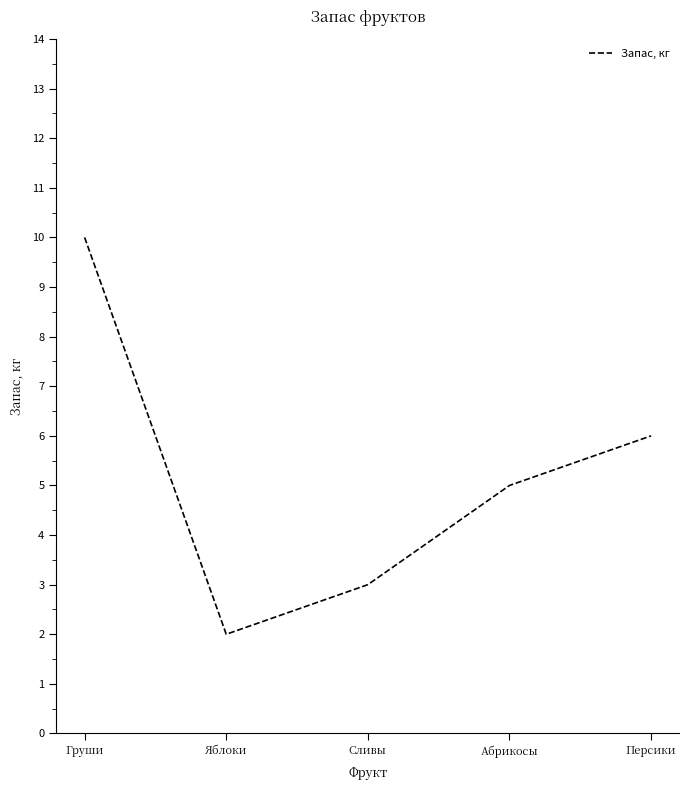

What is the ratio of the value at Абрикосы to the value at Груши?

0.5